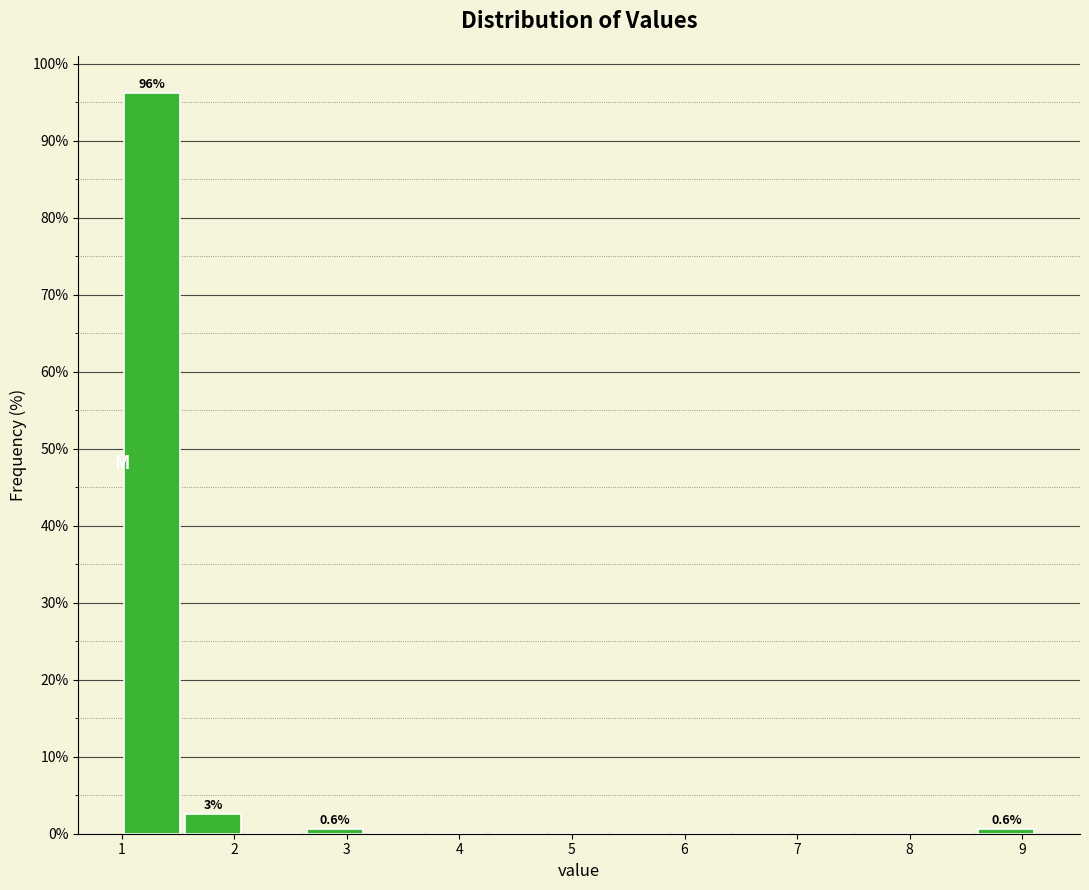

Over which range of the x-axis is the bar tallest?

1.0 to 1.5